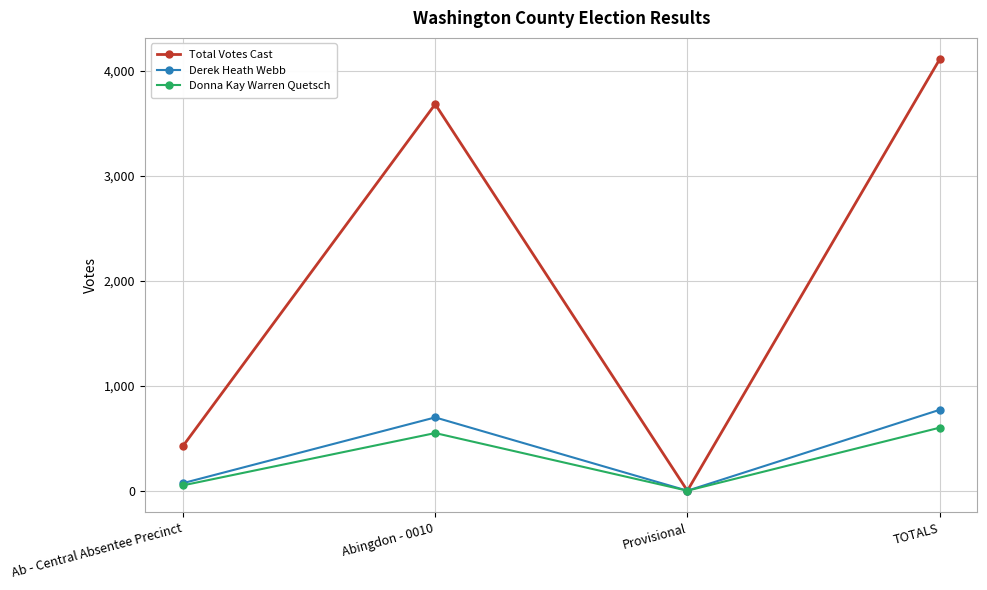

Read the Derek Heath Webb value at Ab - Central Absentee Precinct.

72